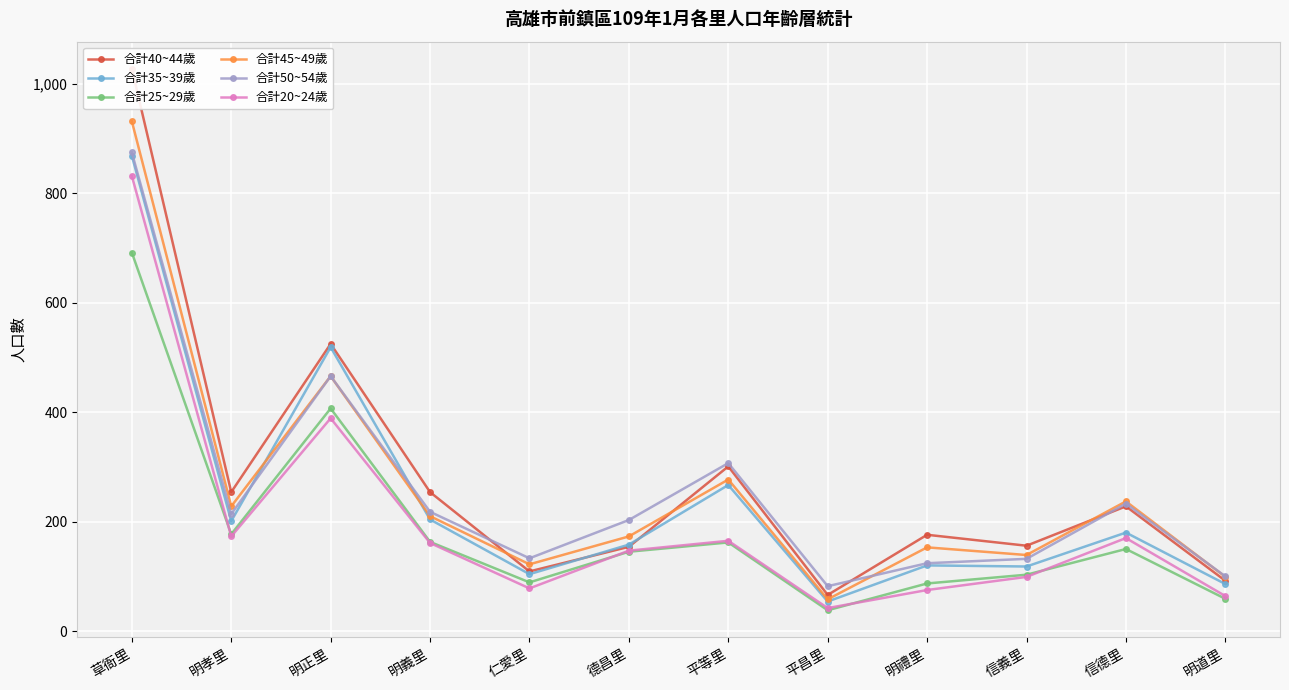

What is the label of the 9th point from the right?

明義里